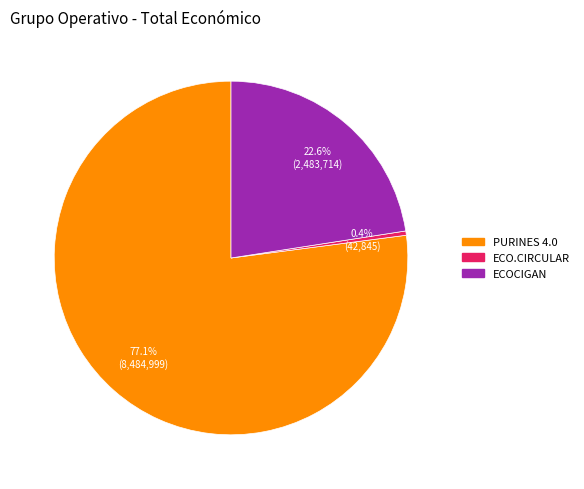

True or false: ECO.CIRCULAR accounts for 0% of the total.

True